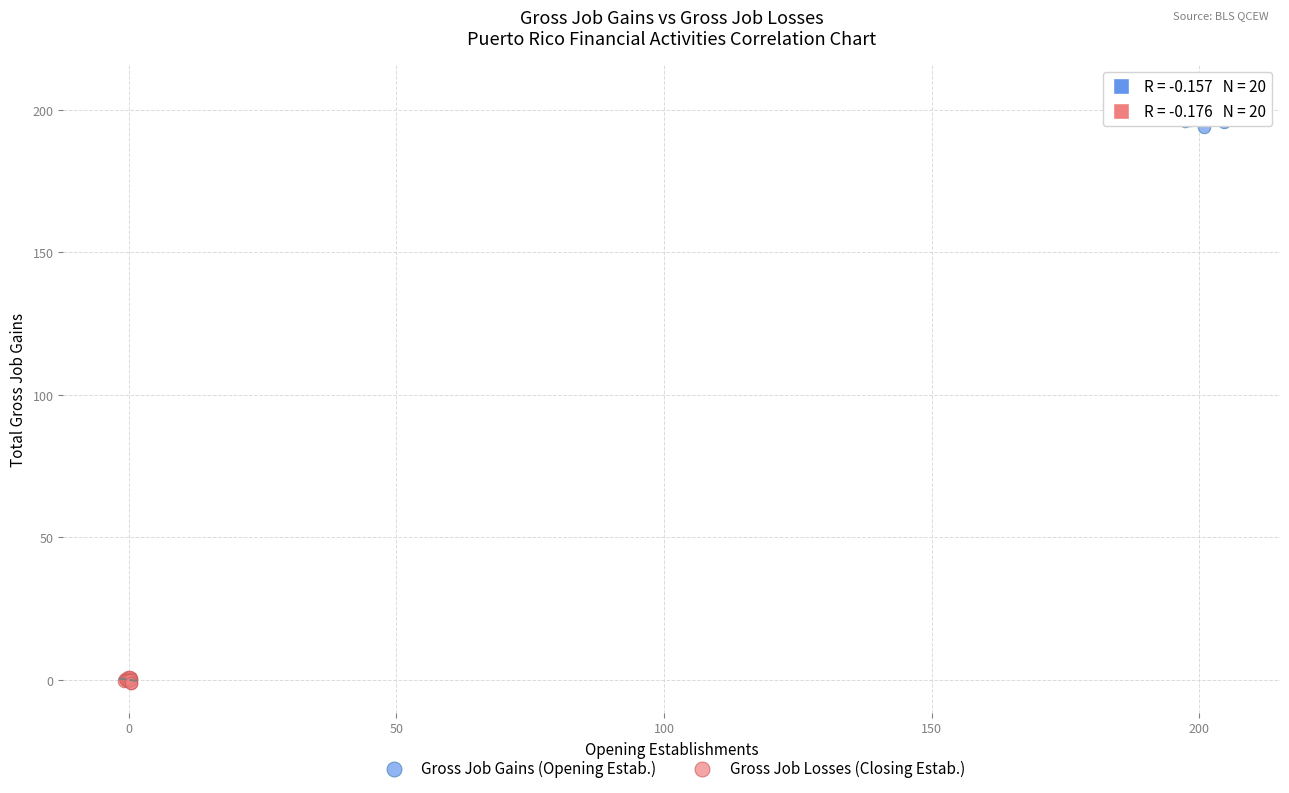

What are all the series names shown in the legend?

Gross Job Gains (Opening Estab.), Gross Job Losses (Closing Estab.)